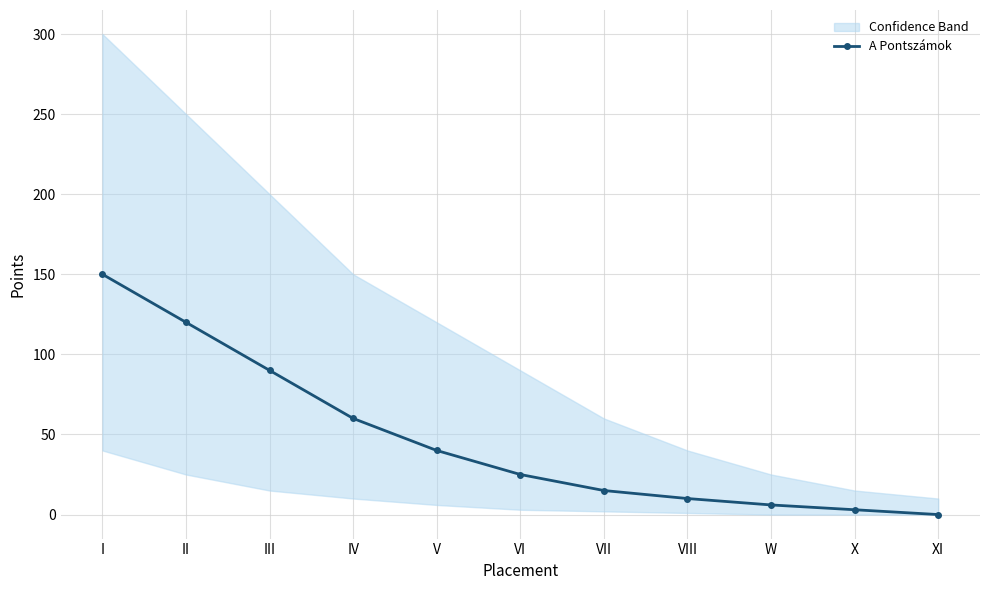

Reading left to right, extract all data points from this chart.

150	120	90	60	40	25	15	10	6	3	0